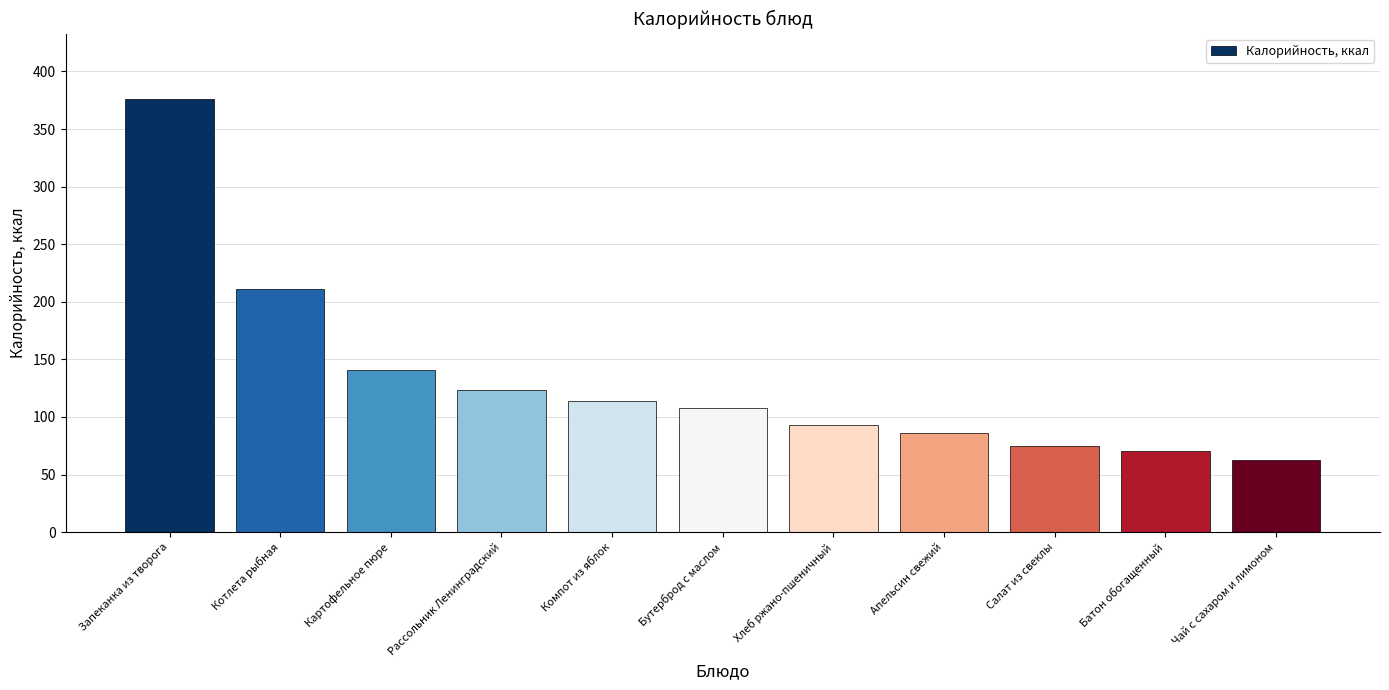

Which has a higher value, Картофельное пюре or Компот из яблок?

Картофельное пюре